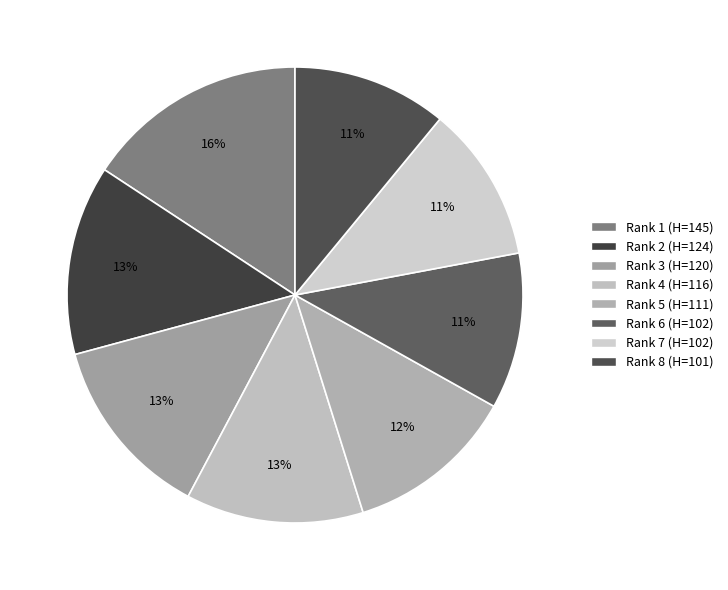

To the nearest percent, what portion does Rank 4 (H=116) represent?

13%